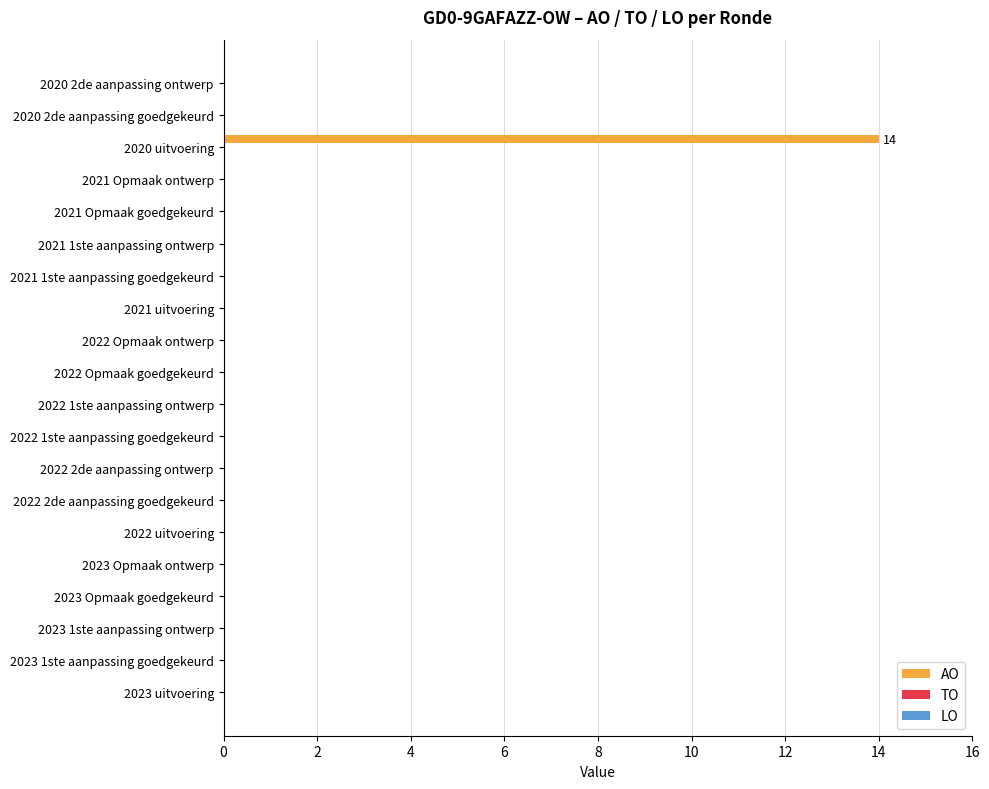

True or false: the data shows -5 at 2022 2de aanpassing ontwerp.

False